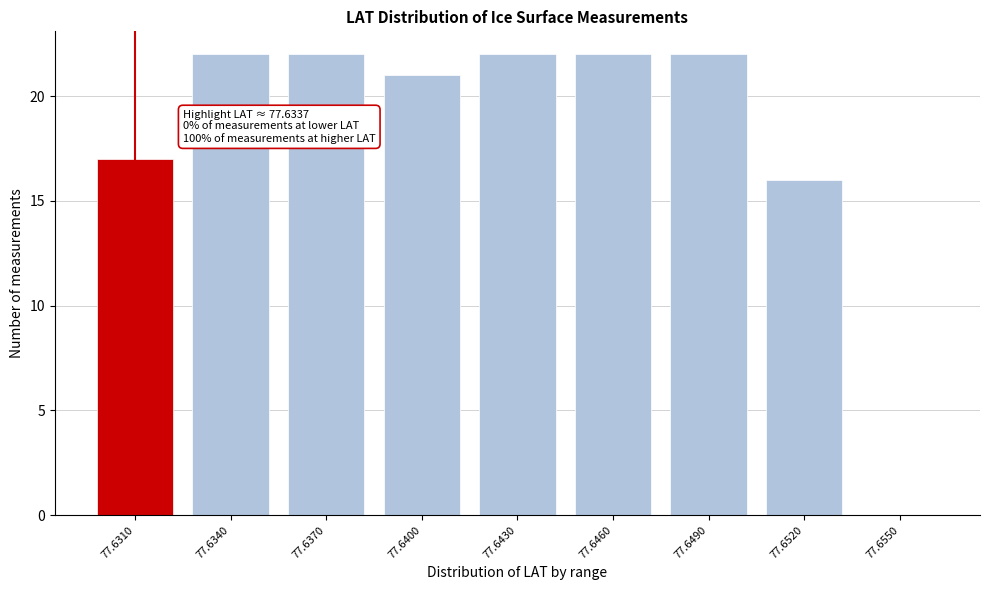

Reading left to right, what are all the values shown in this chart?

77.6310=17	77.6340=22	77.6370=22	77.6400=21	77.6430=22	77.6460=22	77.6490=22	77.6520=16	77.6550=0